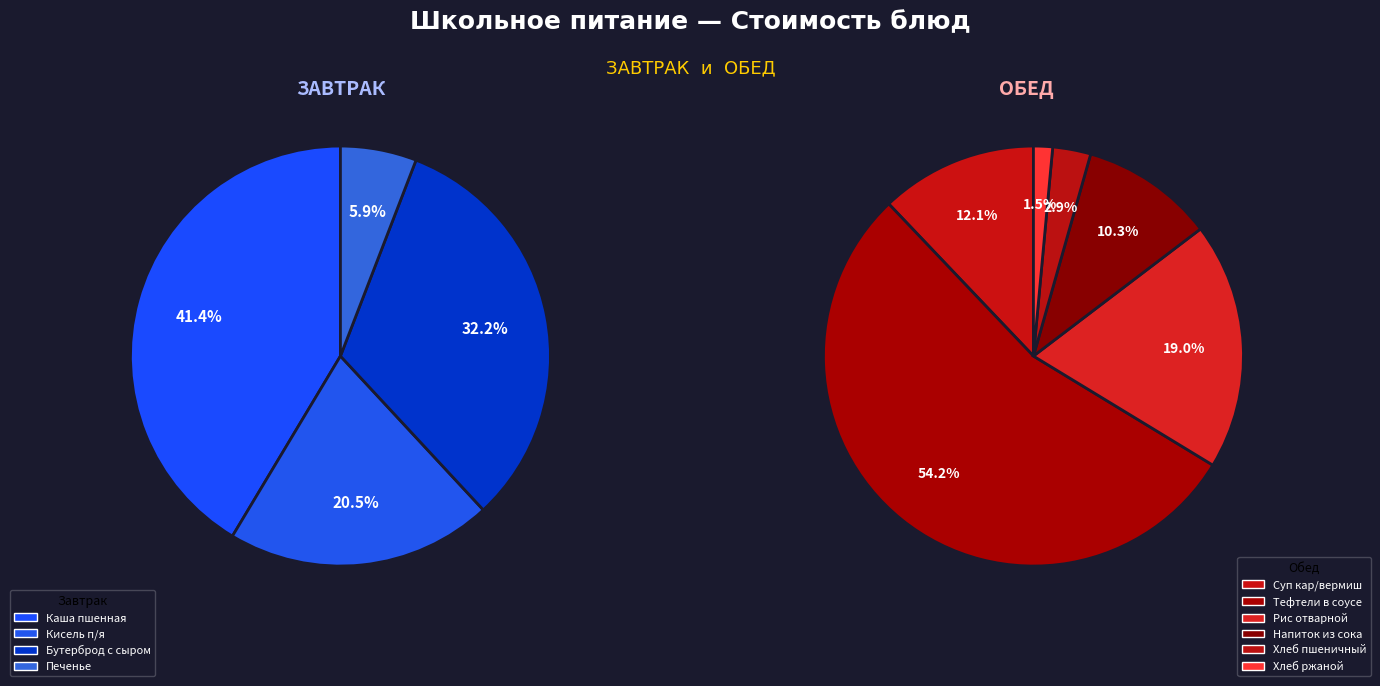

Combined, do Печенье and Хлеб пшеничный account for over 50%?

No